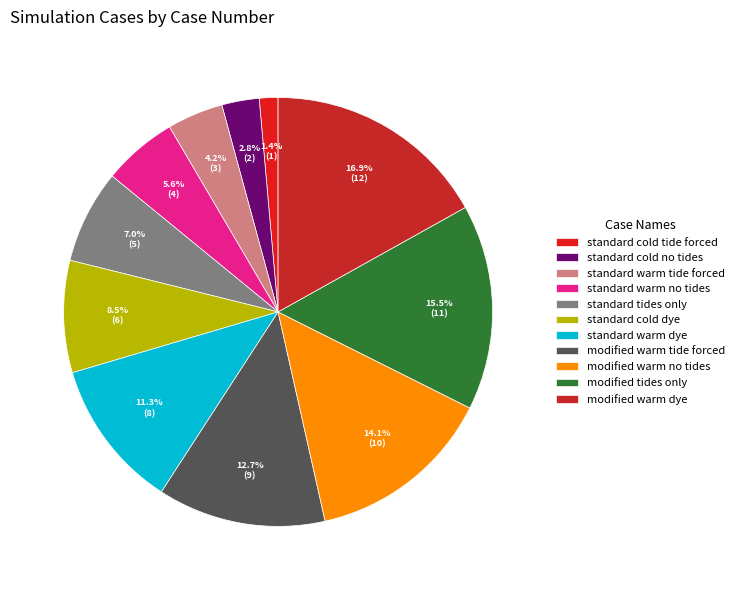

Is standard cold dye the majority of the pie?

No